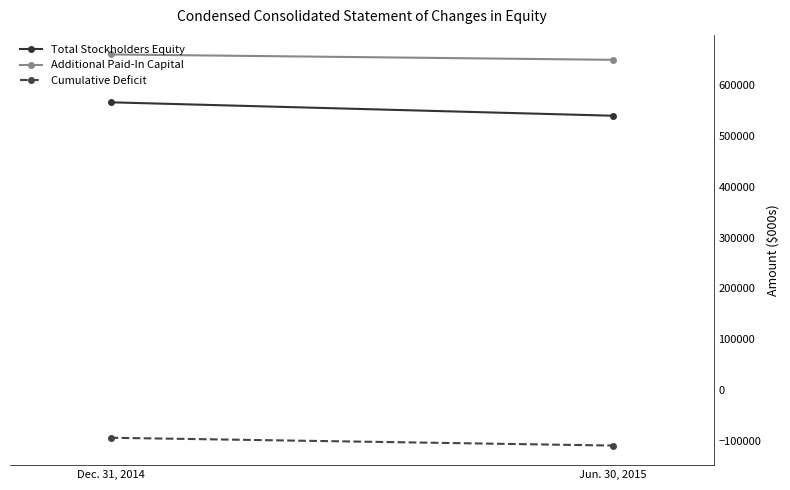

True or false: Total Stockholders Equity has a value of 186150 at Jun. 30, 2015.

False